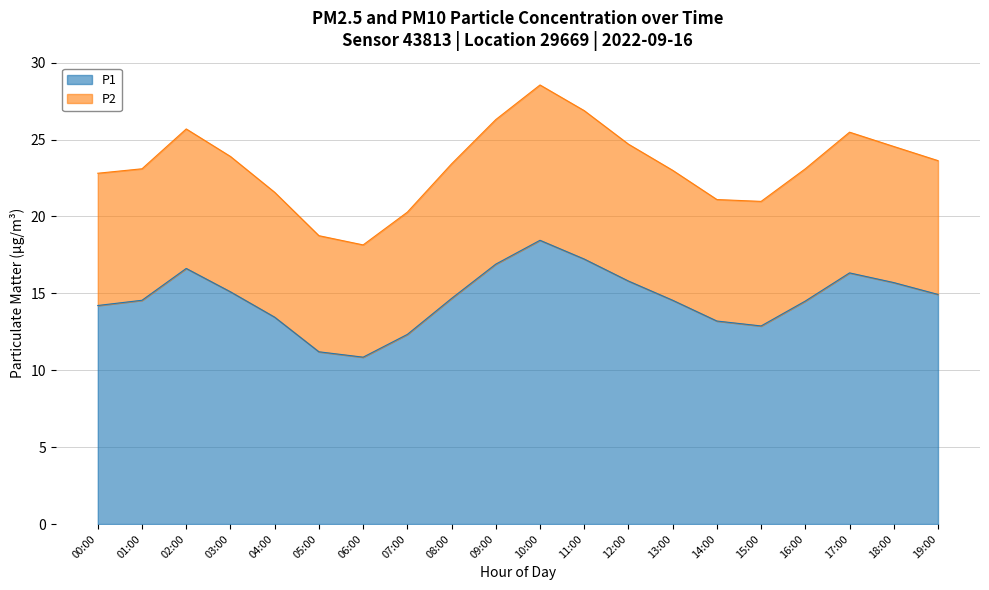

Between 07:00 and 08:00, which is larger?

08:00